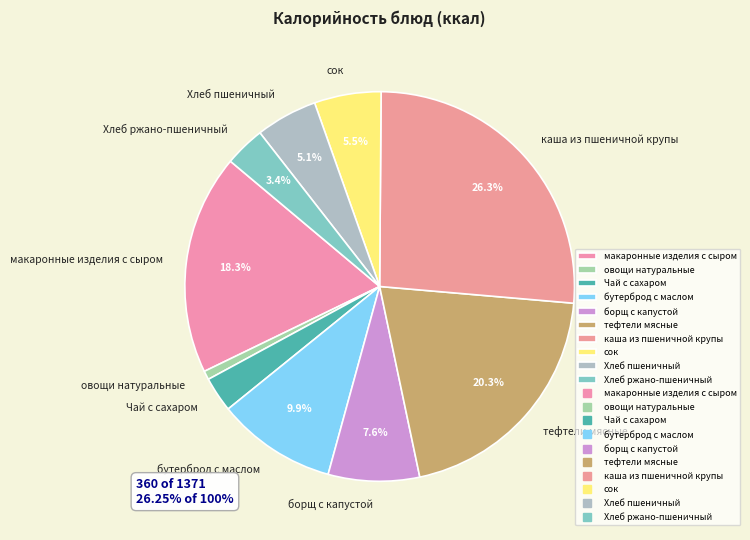

What percentage do Хлеб ржано-пшеничный and сок together represent?

8.9%